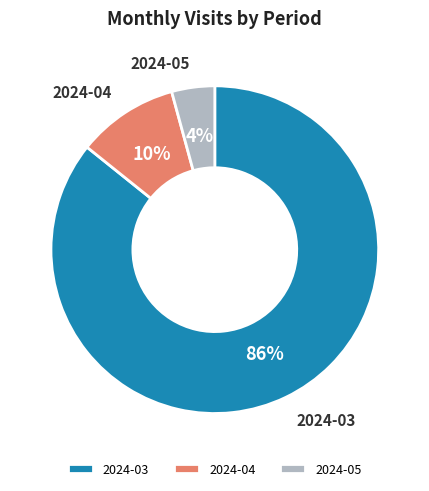

Between 2024-05 and 2024-04, which is larger?

2024-04